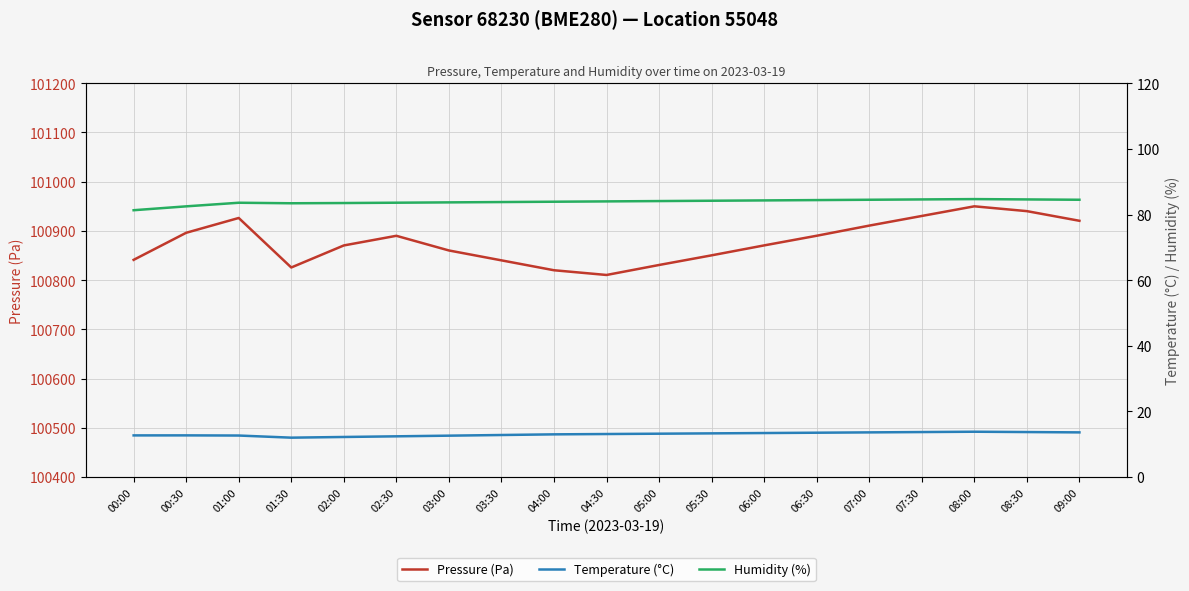

What is the value of the Pressure (Pa) point at the 13th from the left?

100870.6